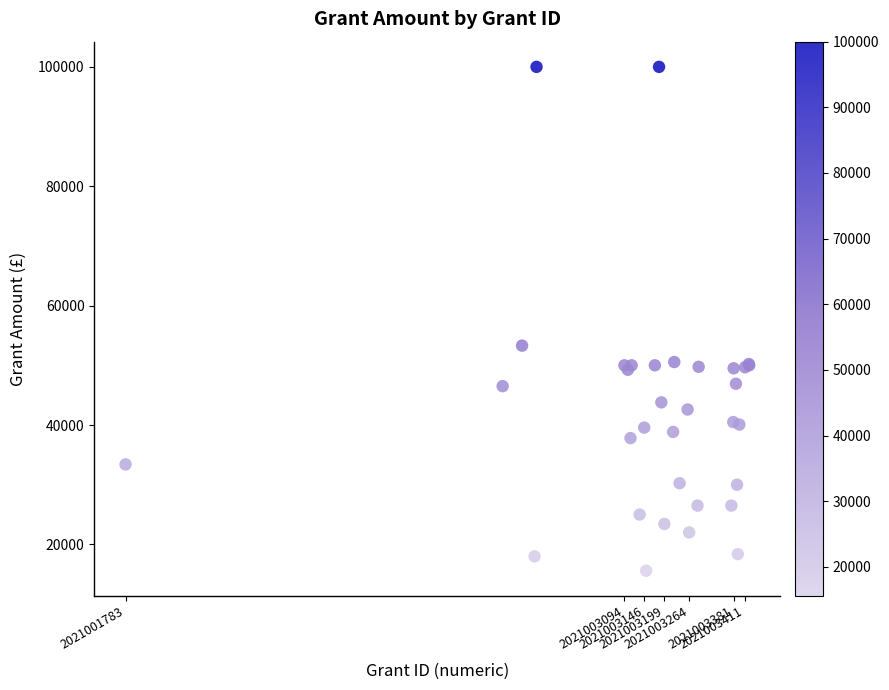

What Y value in the scatter plot is closest to 57794?

53299